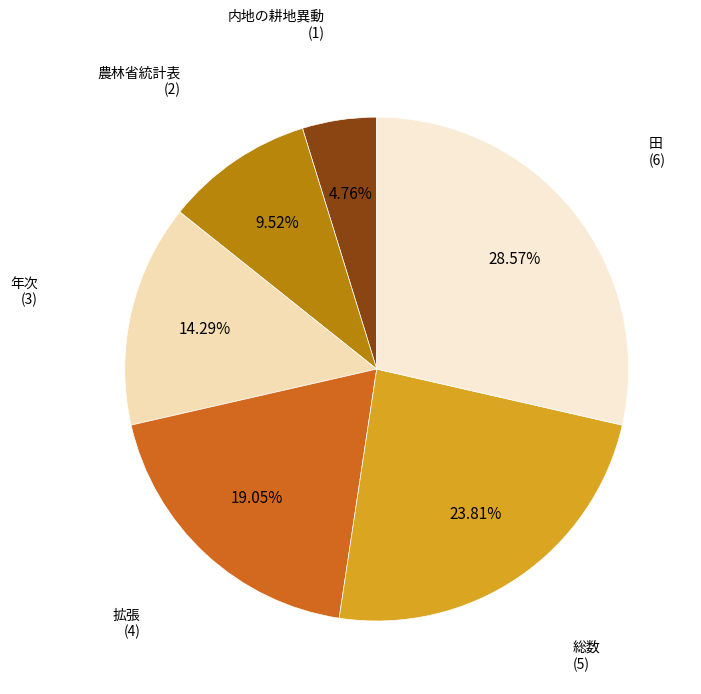

To the nearest percent, what is the difference between the 拡張 and 田 slice percentages?

10%